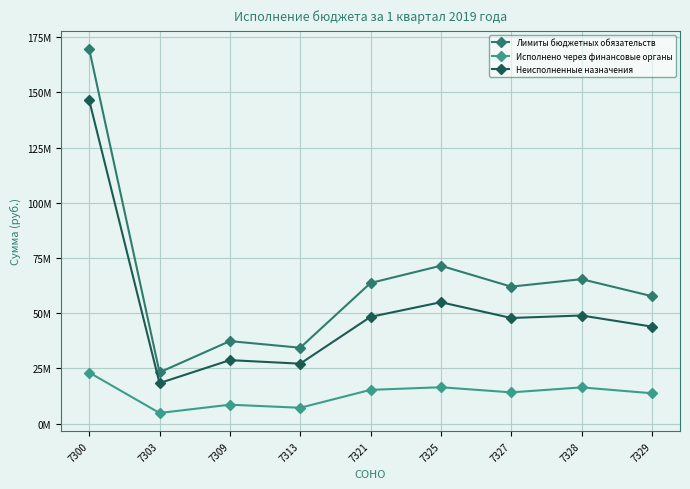

Which series changed the most between 7313 and 7327?

Лимиты бюджетных обязательств